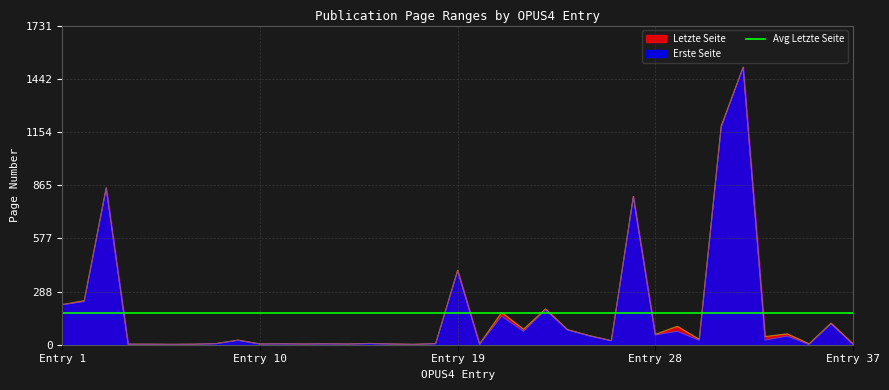

What is the maximum value for Erste Seite?

1505